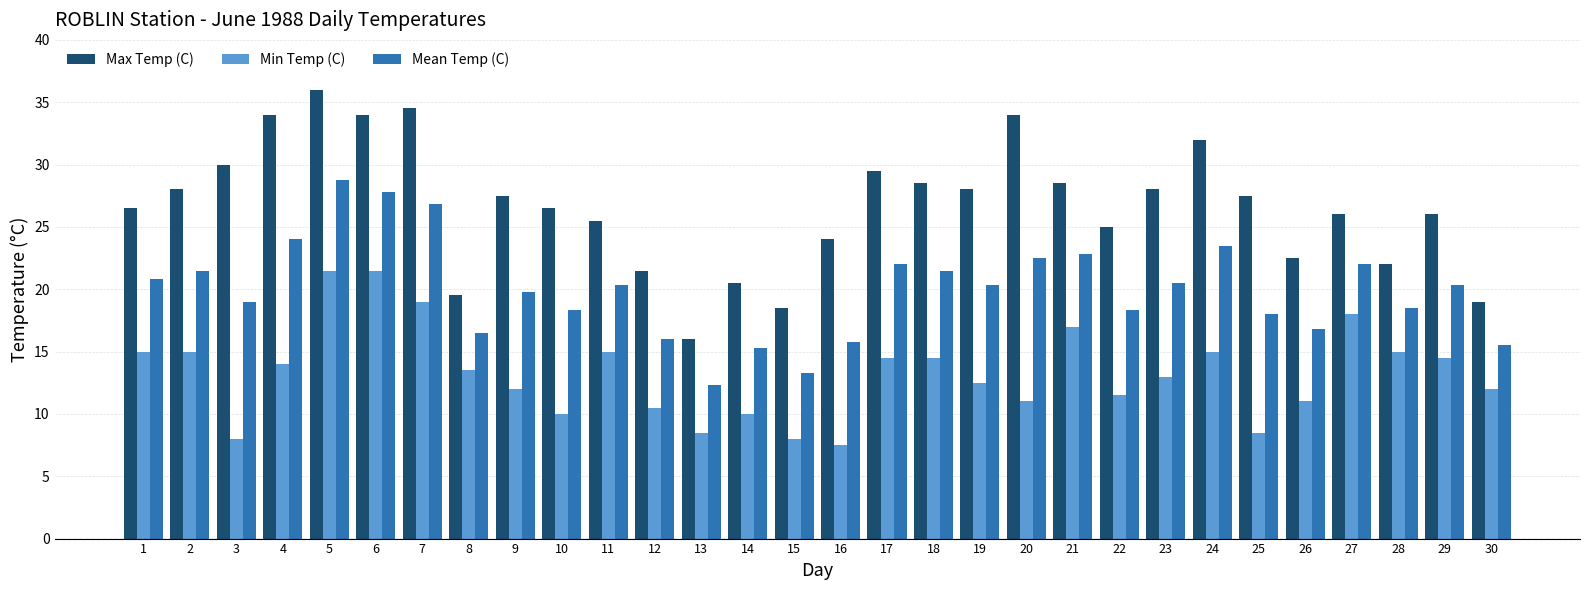

What is the spread (max minus min) of values at 6?

12.5